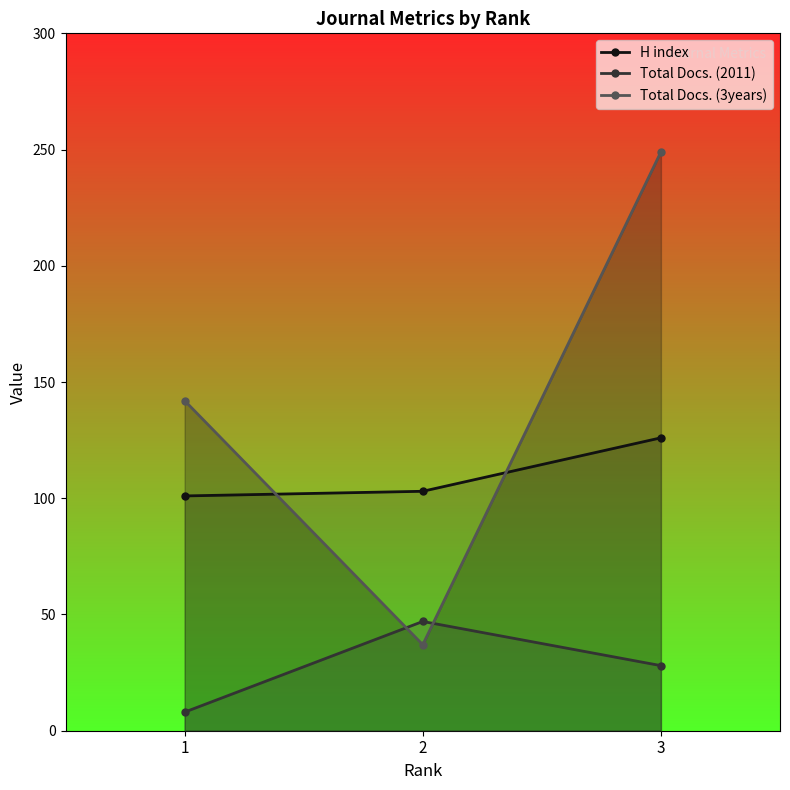

How many Total Docs. (2011) values are between 8 and 47?

3